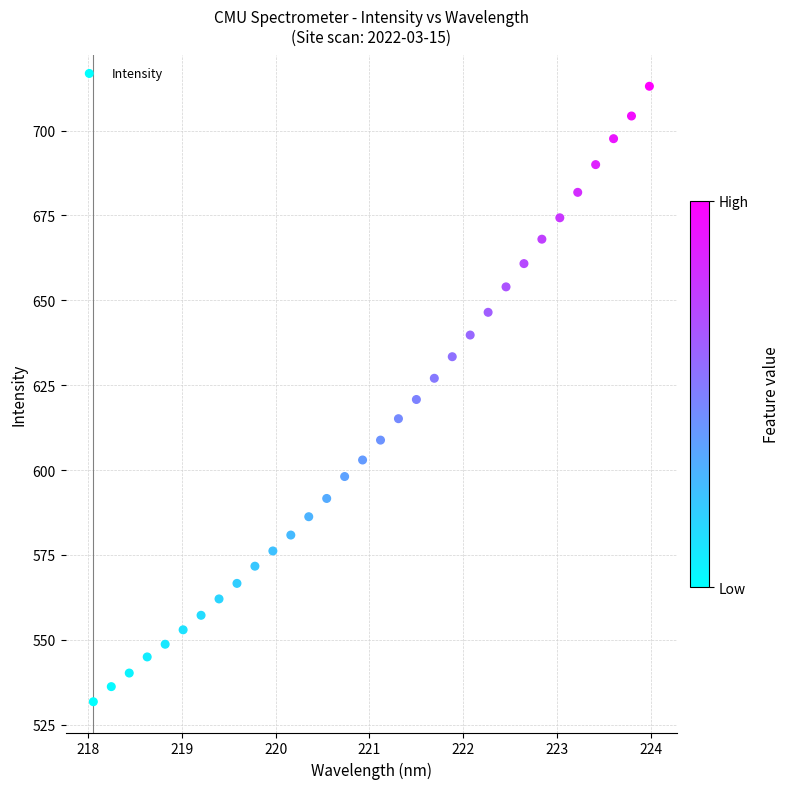

What is the range of X values (max minus min)?

5.9